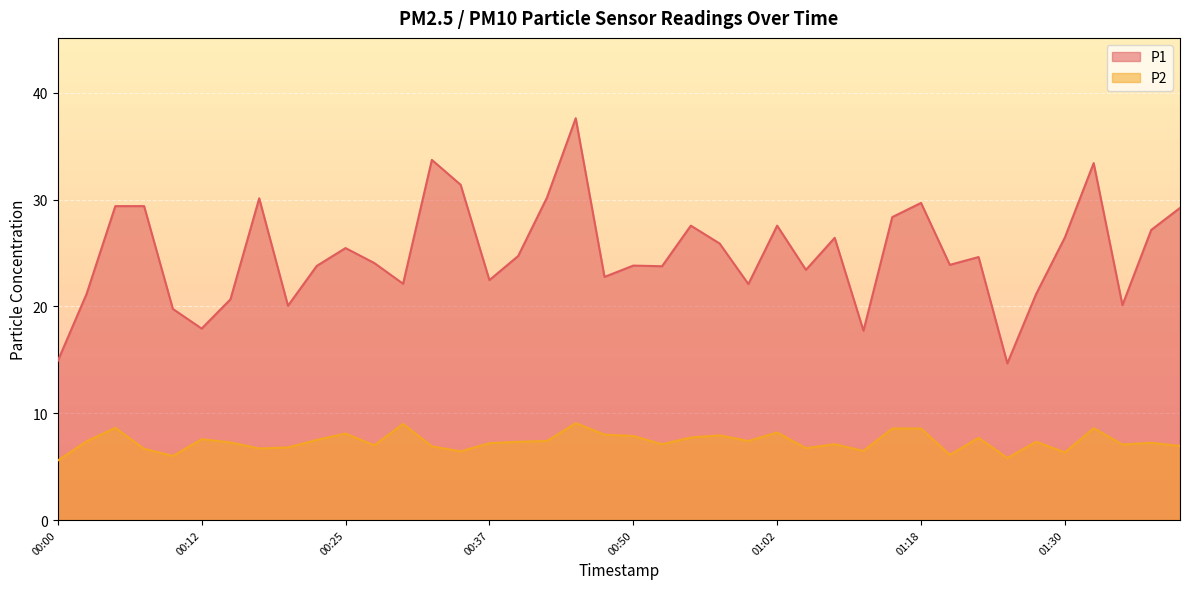

What are all the series names shown in the legend?

P1, P2